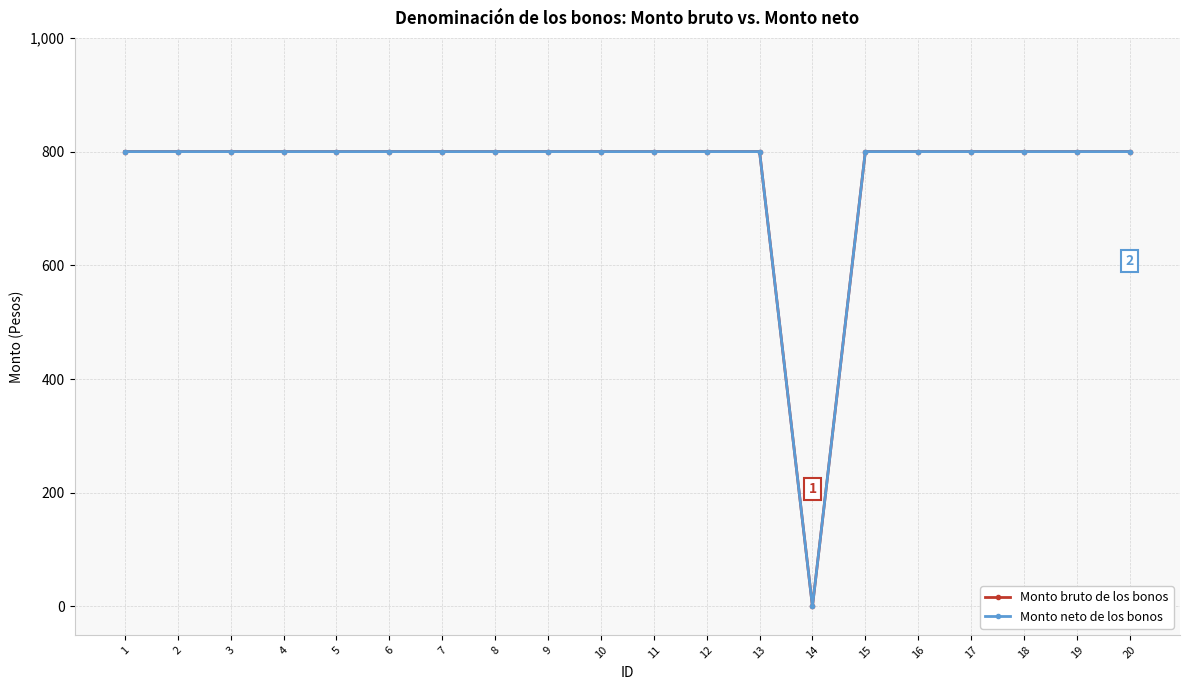

Does the chart have visible grid lines?

Yes